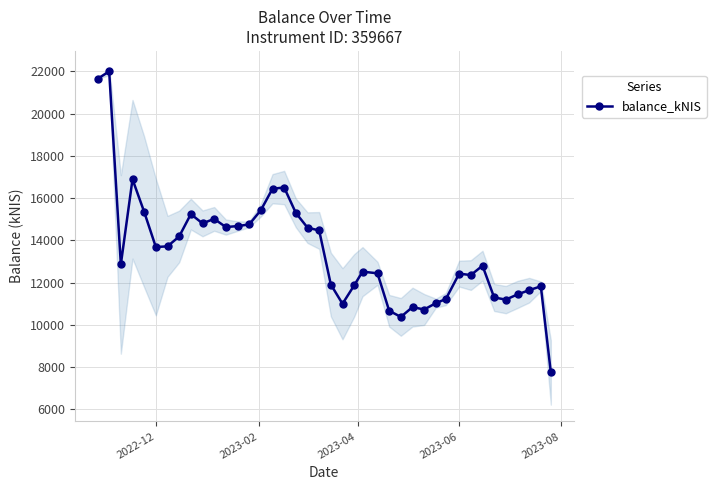

What is the value of the 5th point from the left?

15352.5